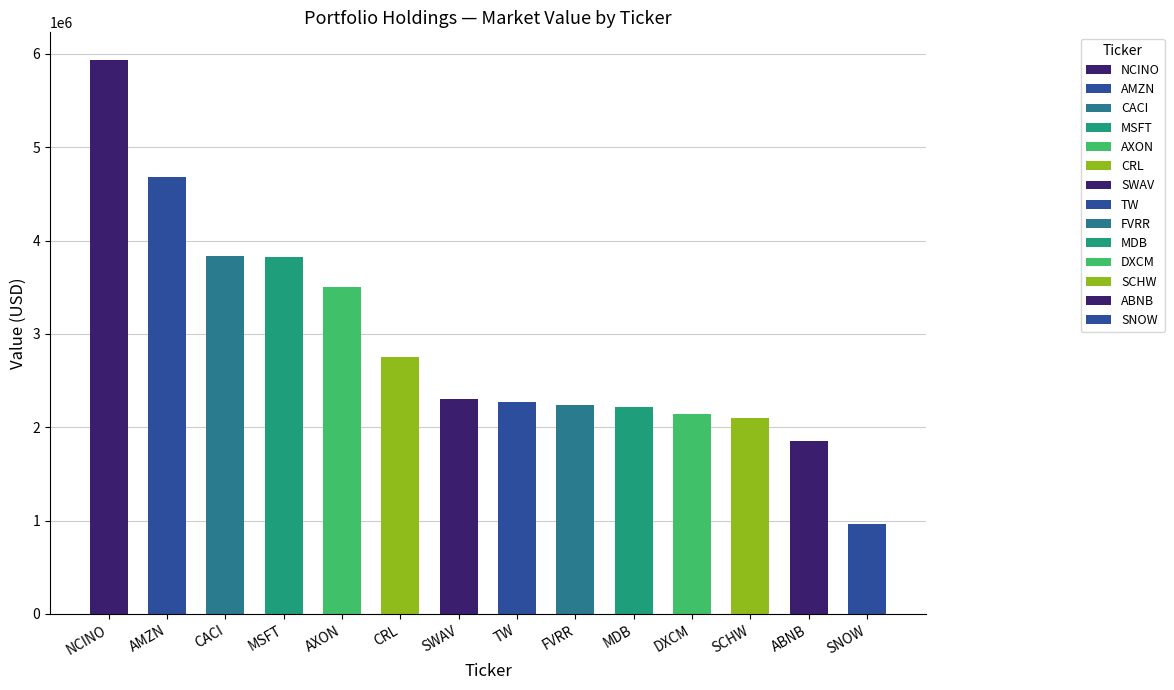

At which label does the data first exceed 2304000?

NCINO